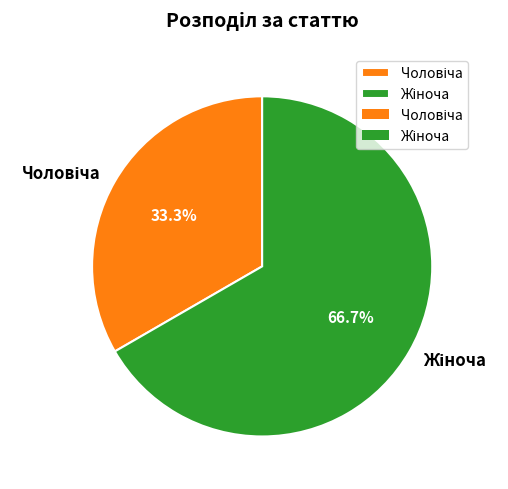

How many slices are in this pie chart?

2